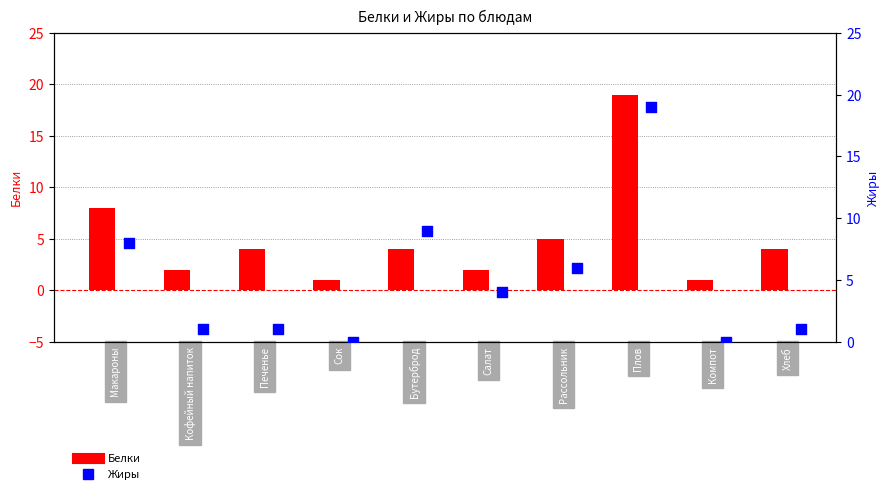

Which series reaches the maximum Y coordinate?

Белки